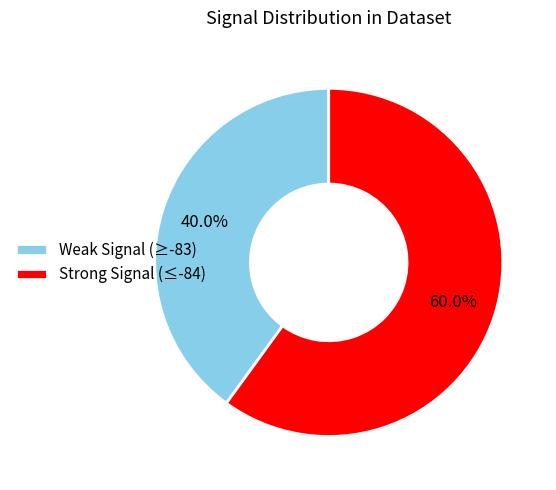

Rank the categories by value from highest to lowest.

Strong Signal (≤-84), Weak Signal (≥-83)